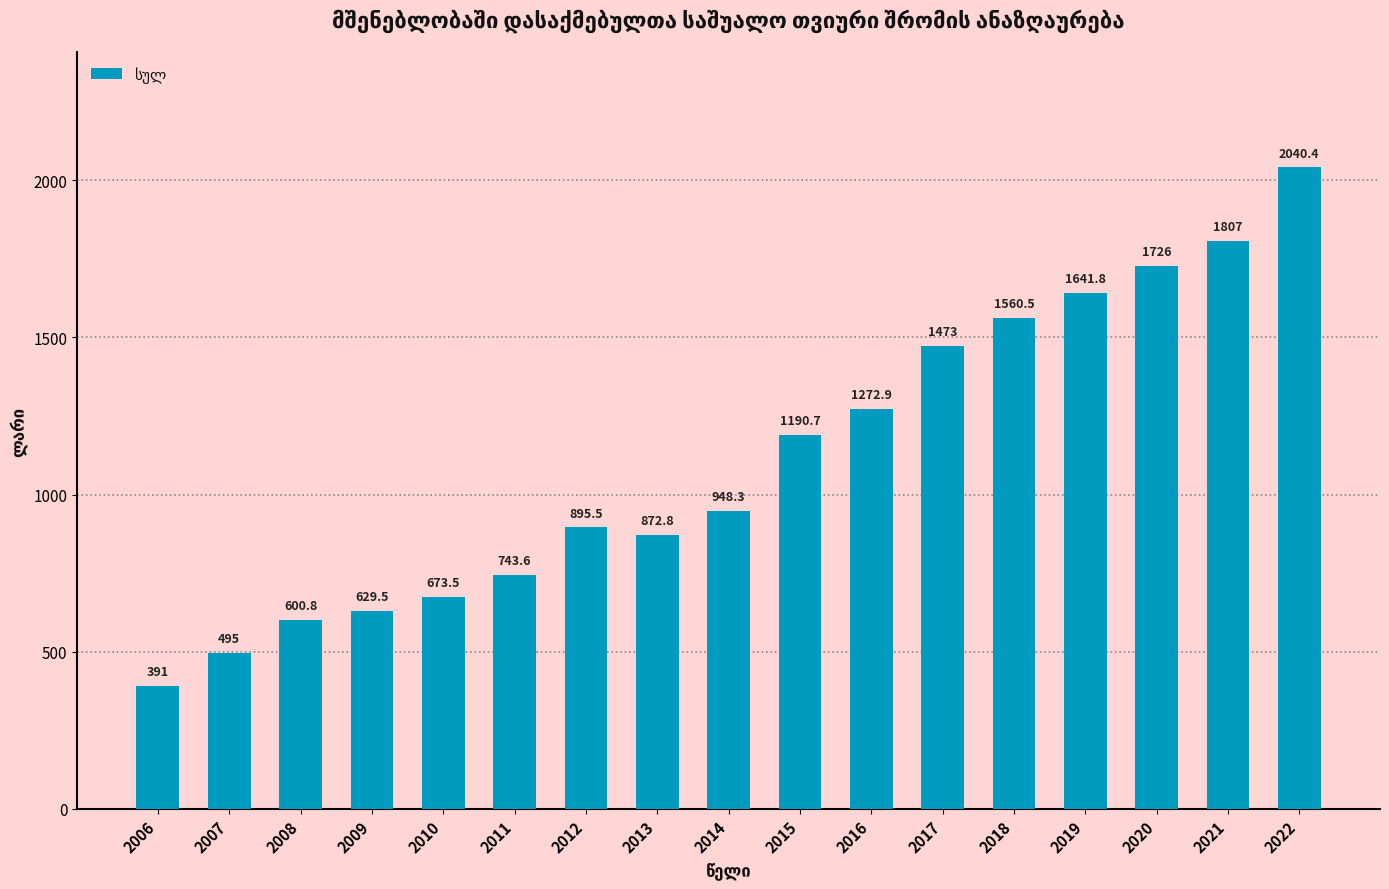

What is the difference between the maximum and second lowest values?

1545.4